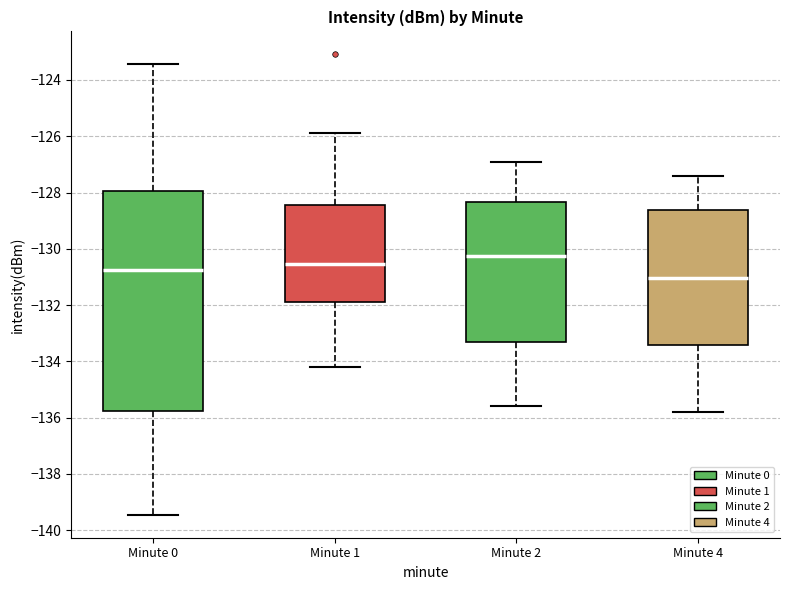

Reading left to right, read every box against the y-axis: the position of its median line, the range the box covers, and the ends of its whiskers. The values are not printed on the chart, so give them approximately, as read against the axis.

Minute 0: median -130.8, box -135.8 to -128.0, whiskers -139.4 to -123.4
Minute 1: median -130.6, box -131.8 to -128.4, whiskers -134.2 to -125.8
Minute 2: median -130.2, box -133.4 to -128.4, whiskers -135.6 to -126.8
Minute 4: median -131.0, box -133.4 to -128.6, whiskers -135.8 to -127.4